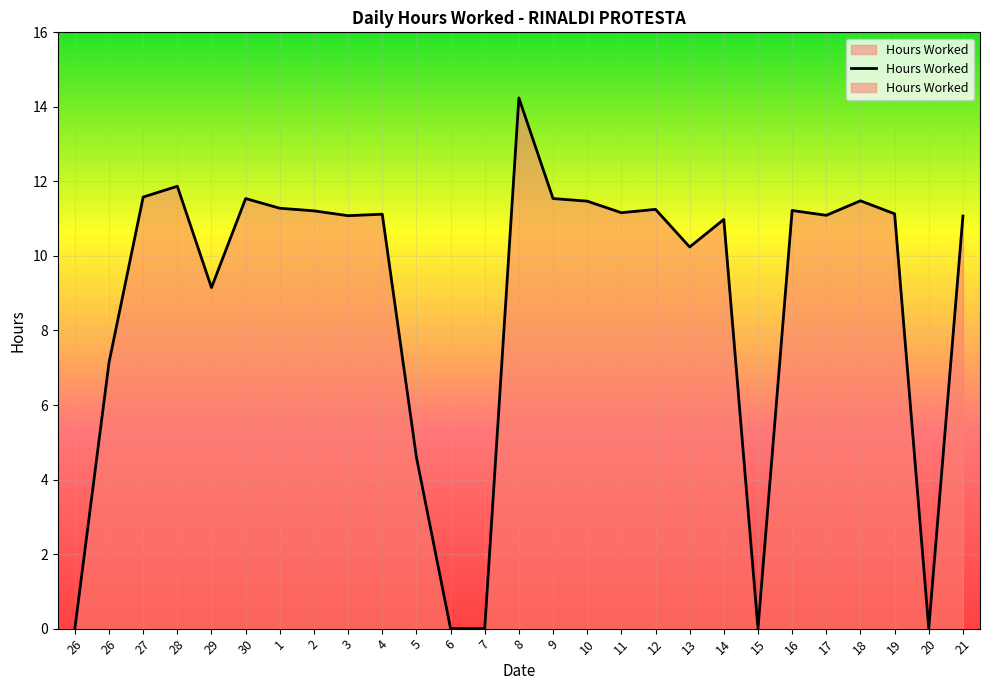

List the labels in order of value, smallest first.

26, 6, 7, 15, 20, 5, 26, 29, 13, 14, 21, 3, 17, 4, 19, 11, 2, 16, 12, 1, 10, 18, 30, 9, 27, 28, 8